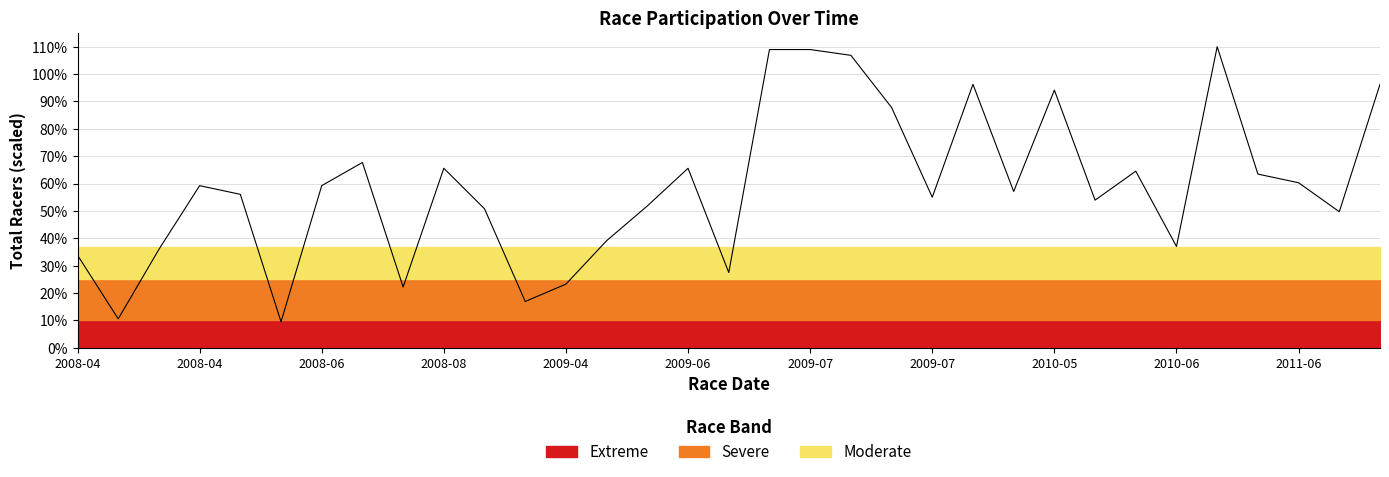

How many lines are shown in the chart?

1